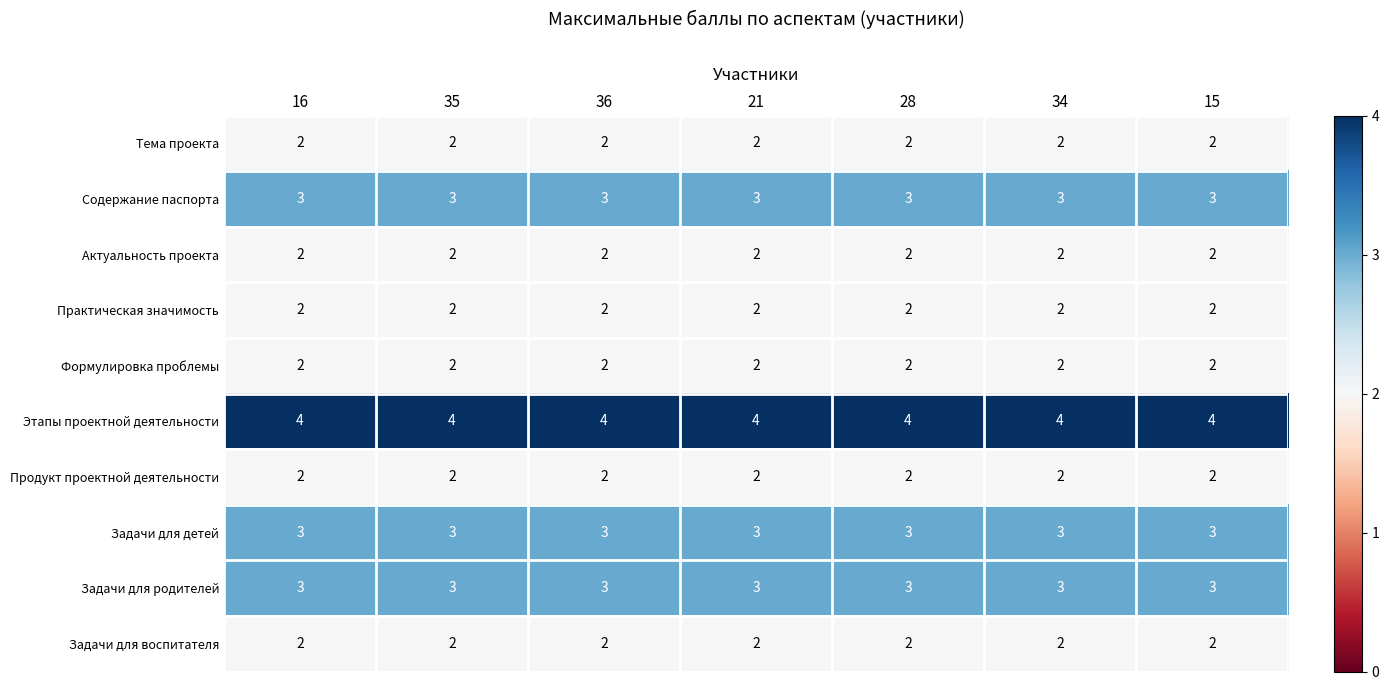

Read the Задачи для родителей value at 36.

3